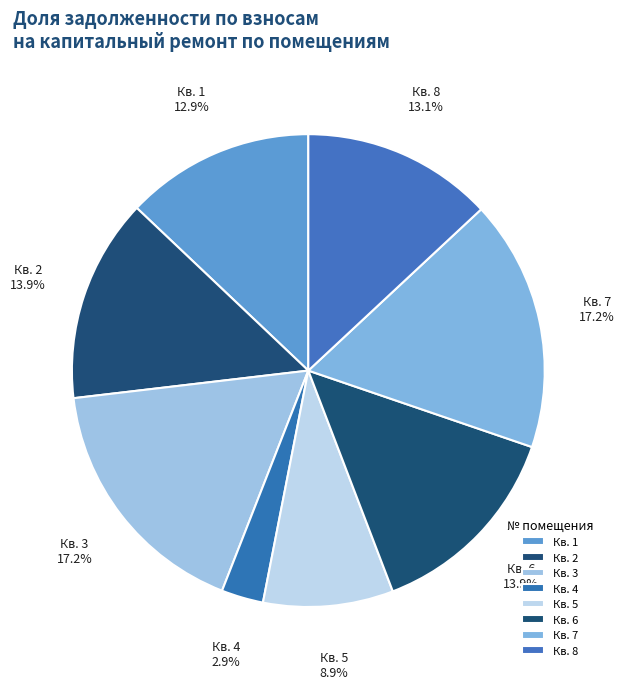

What portion of the pie excludes Кв. 7?

82.8%